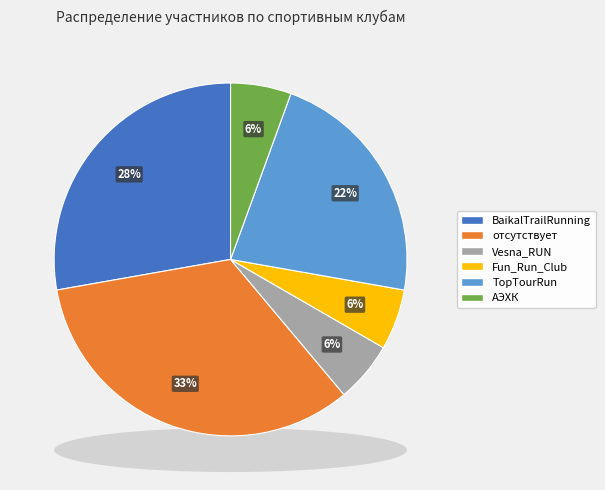

To the nearest percent, what portion does BaikalTrailRunning represent?

28%